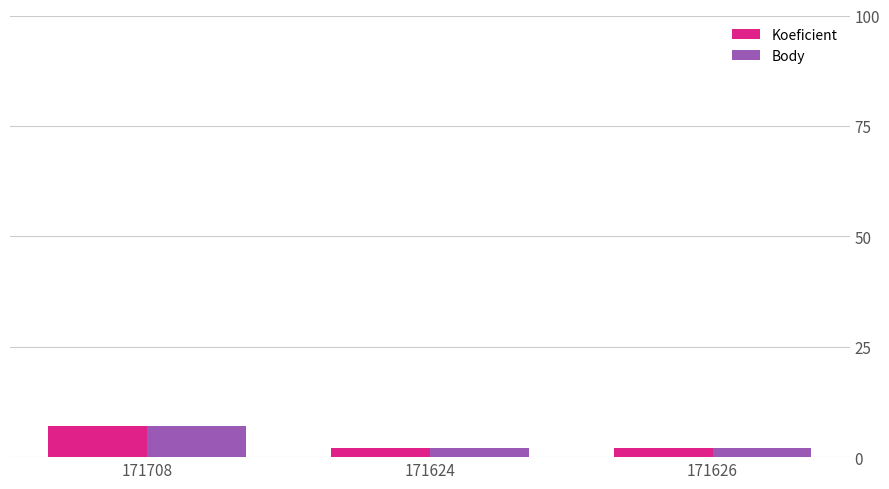

What position from the left is 171626?

3